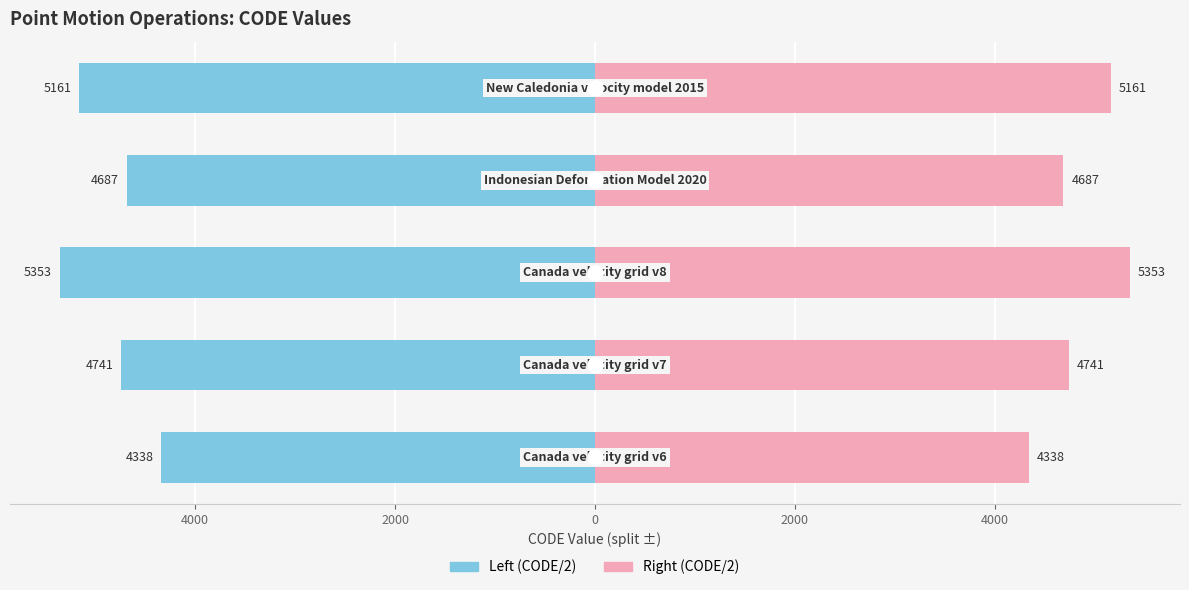

List the series in order of their peak value, highest first.

Right (CODE/2), Left (CODE/2)